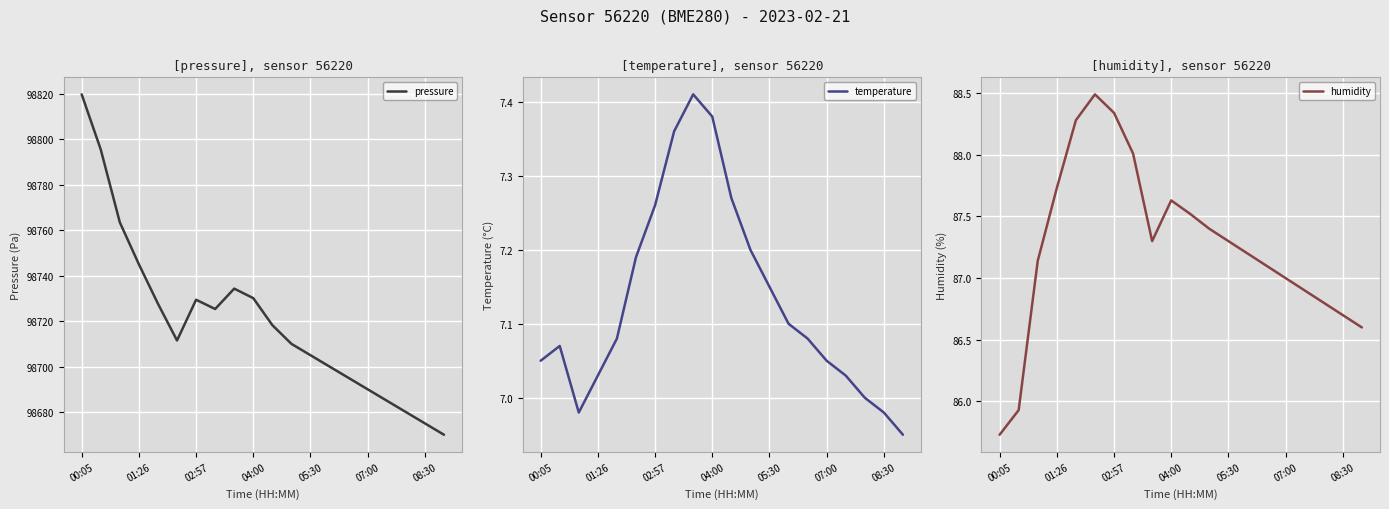

True or false: temperature and humidity intersect in this chart.

False